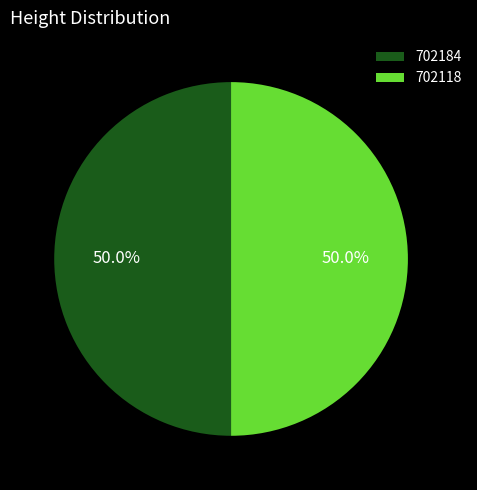

True or false: 702118 accounts for 63% of the total.

False